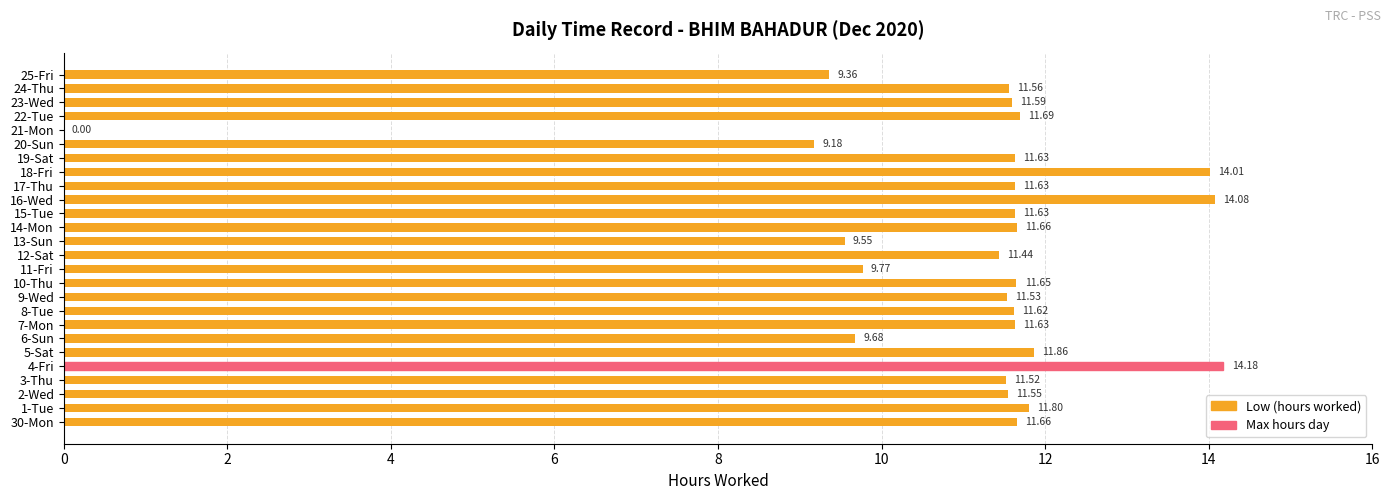

Between 7-Mon and 30-Mon, which is larger?

30-Mon